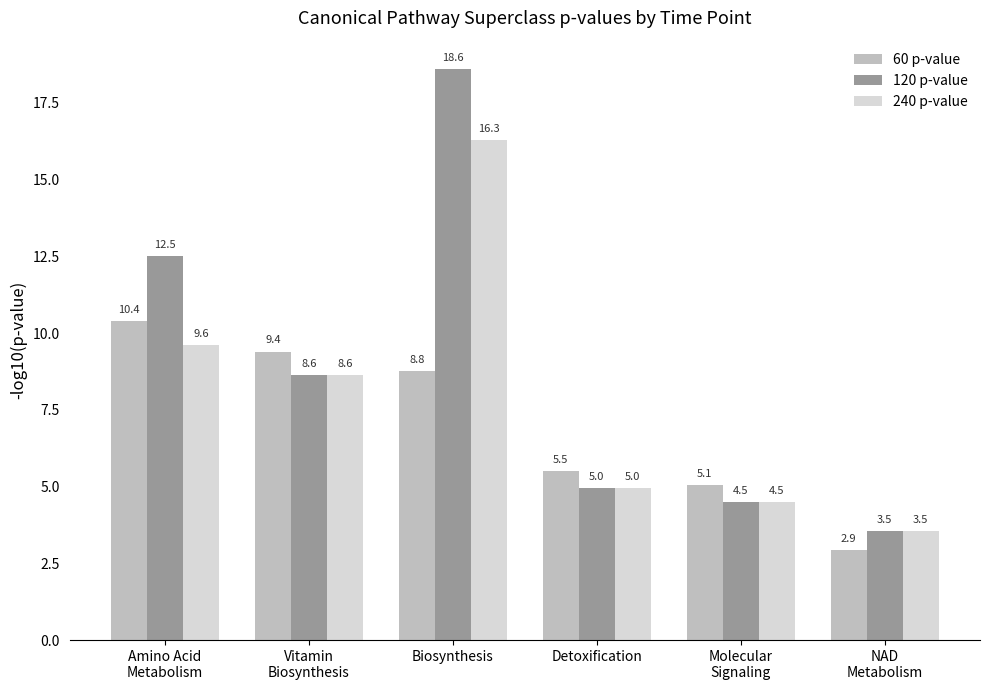

Which category has the lowest value across all series?

NAD
Metabolism